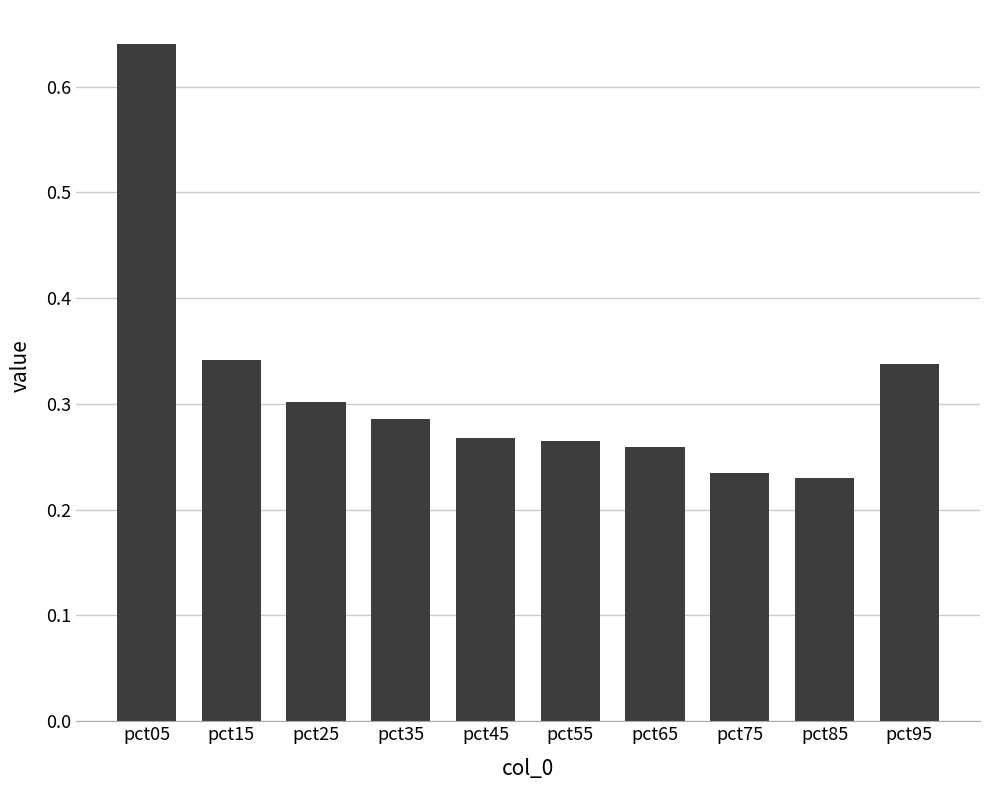

What is the change in value from pct25 to pct75?

-0.1